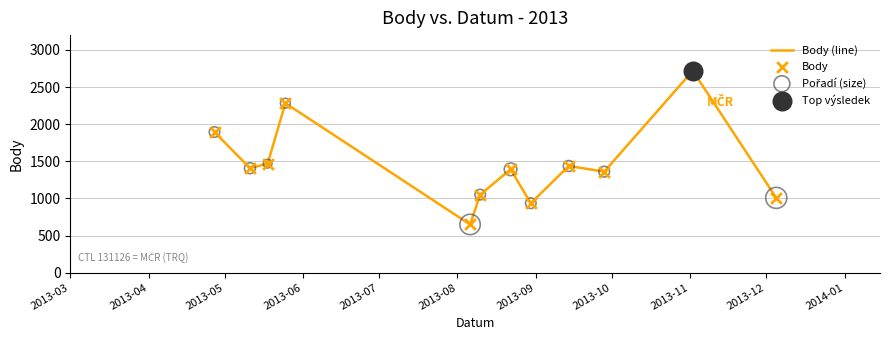

What is the difference between the maximum and minimum values?

2070